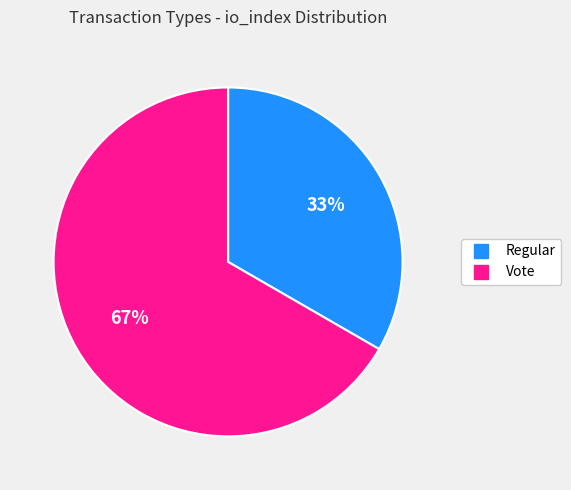

To the nearest percent, what percentage of the pie is Vote?

67%